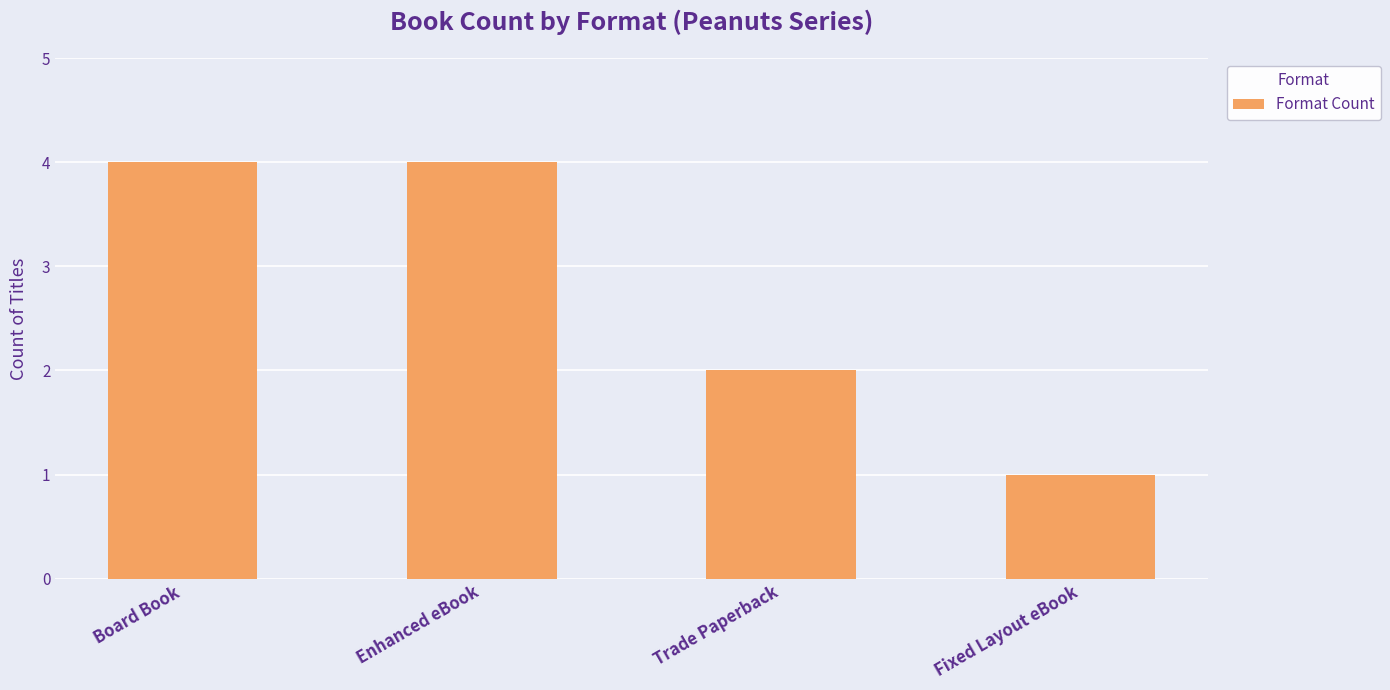

Are the bars grouped side by side (vs. stacked)?

No